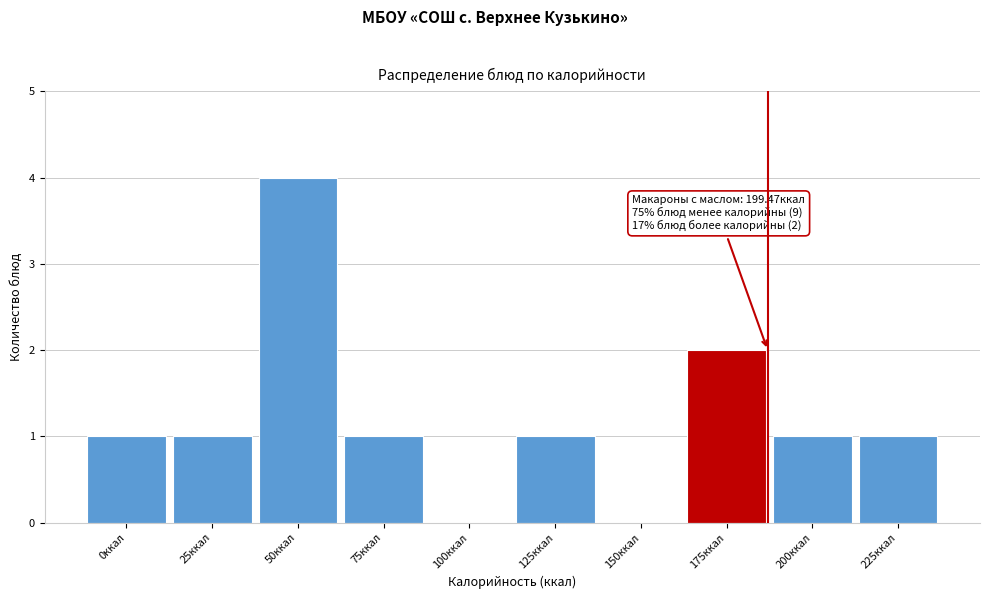

Reading left to right, what are all the values shown in this chart?

0ккал=1	25ккал=1	50ккал=4	75ккал=1	100ккал=0	125ккал=1	150ккал=0	175ккал=2	200ккал=1	225ккал=1